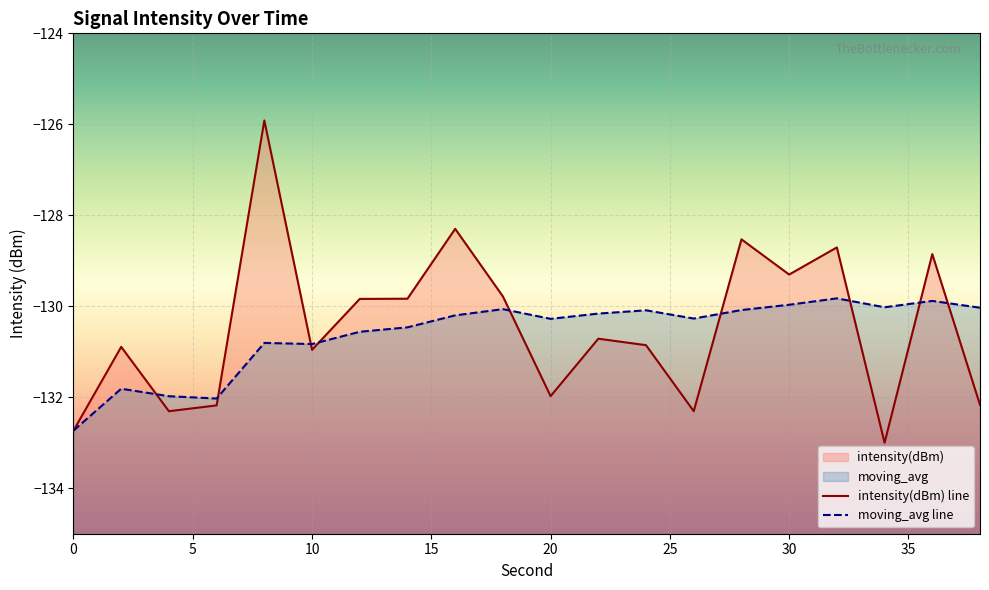

Reading right to left, list all the values displayed in this chart.

intensity(dBm): 38=-132.2	36=-128.9	34=-133.0	32=-128.7	30=-129.3	28=-128.5	26=-132.3	24=-130.9	22=-130.7	20=-132.0	18=-129.8	16=-128.3	14=-129.8	12=-129.8	10=-131.0	8=-125.9	6=-132.2	4=-132.3	2=-130.9	0=-132.7
moving_avg: 38=-130.0	36=-129.9	34=-130.0	32=-129.8	30=-130.0	28=-130.1	26=-130.3	24=-130.1	22=-130.2	20=-130.3	18=-130.1	16=-130.2	14=-130.5	12=-130.6	10=-130.8	8=-130.8	6=-132.0	4=-132.0	2=-131.8	0=-132.7